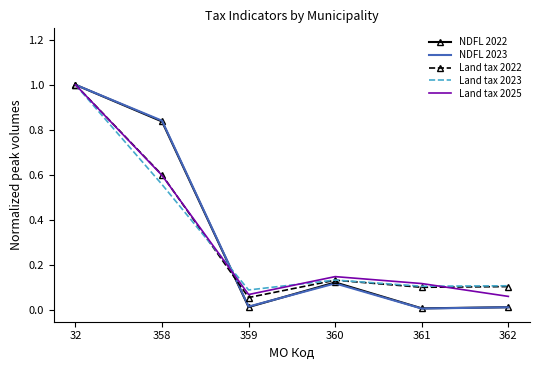

In Land tax 2023, how many points are lower than both neighbors (excluding endpoints)?

2